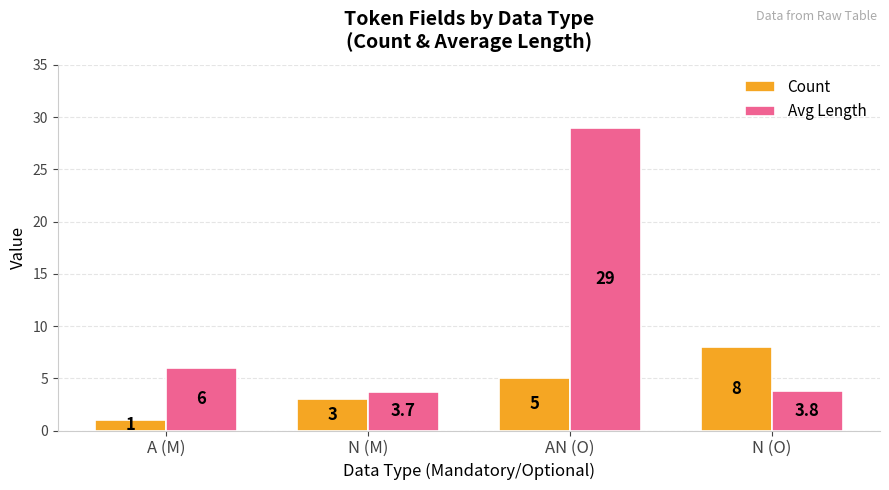

Count the number of categories in the chart.

4